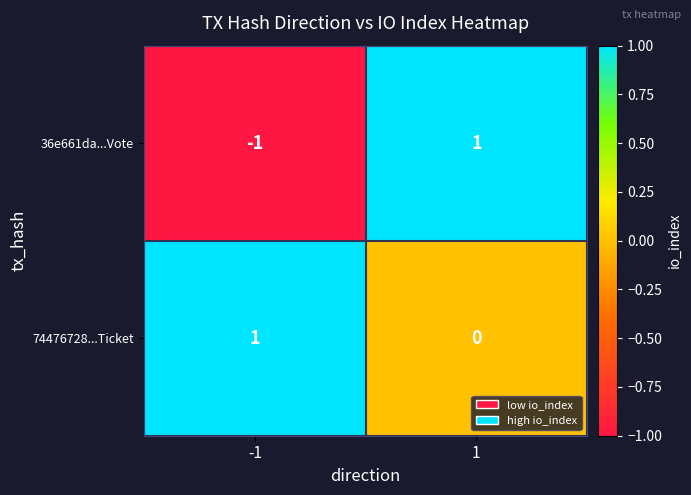

Is it true that 36e661da...Vote equals 1 at 1?

True